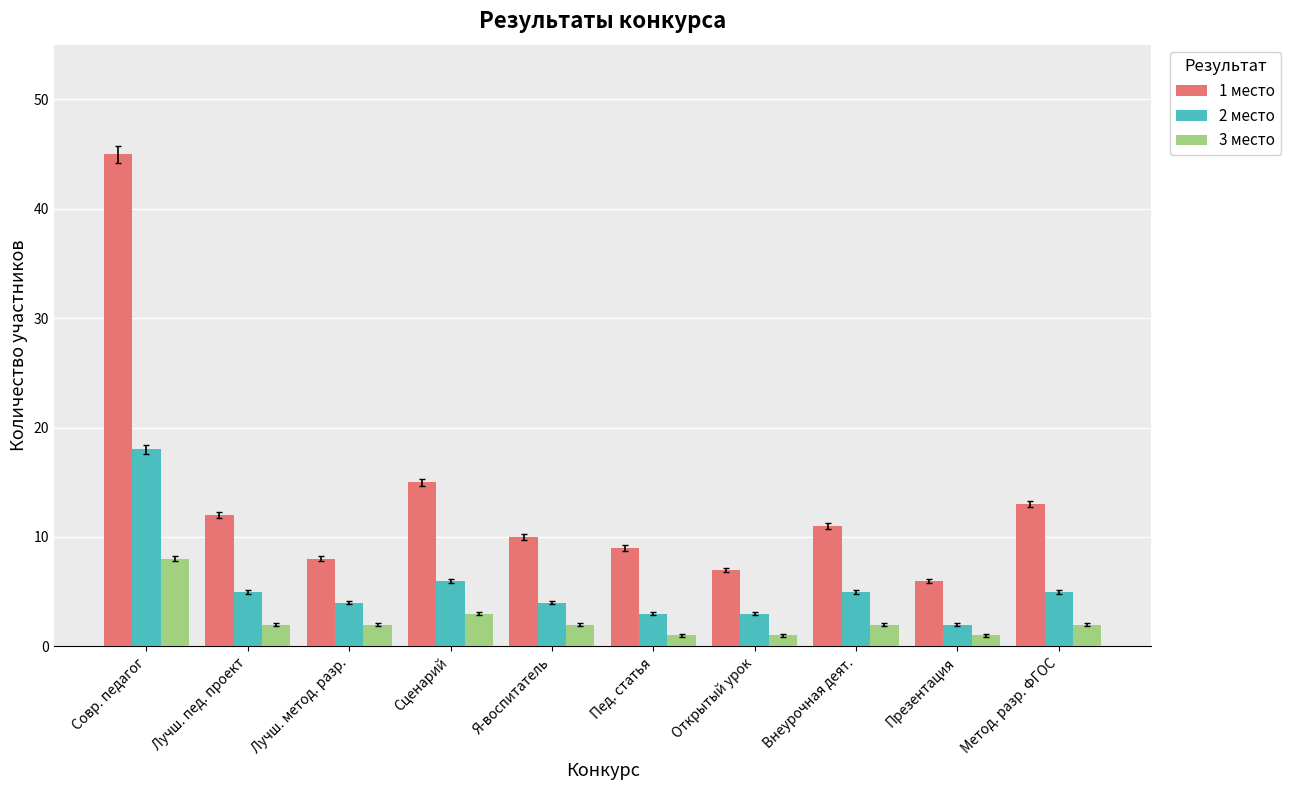

At Лучш. метод. разр., list the series in order from smallest to largest.

3 место, 2 место, 1 место